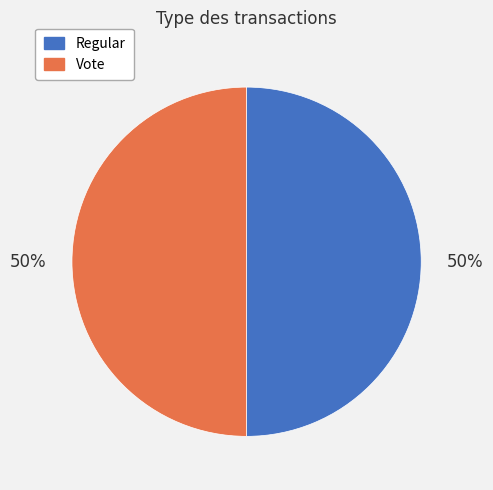

Combined, do Regular and Vote account for over 50%?

Yes